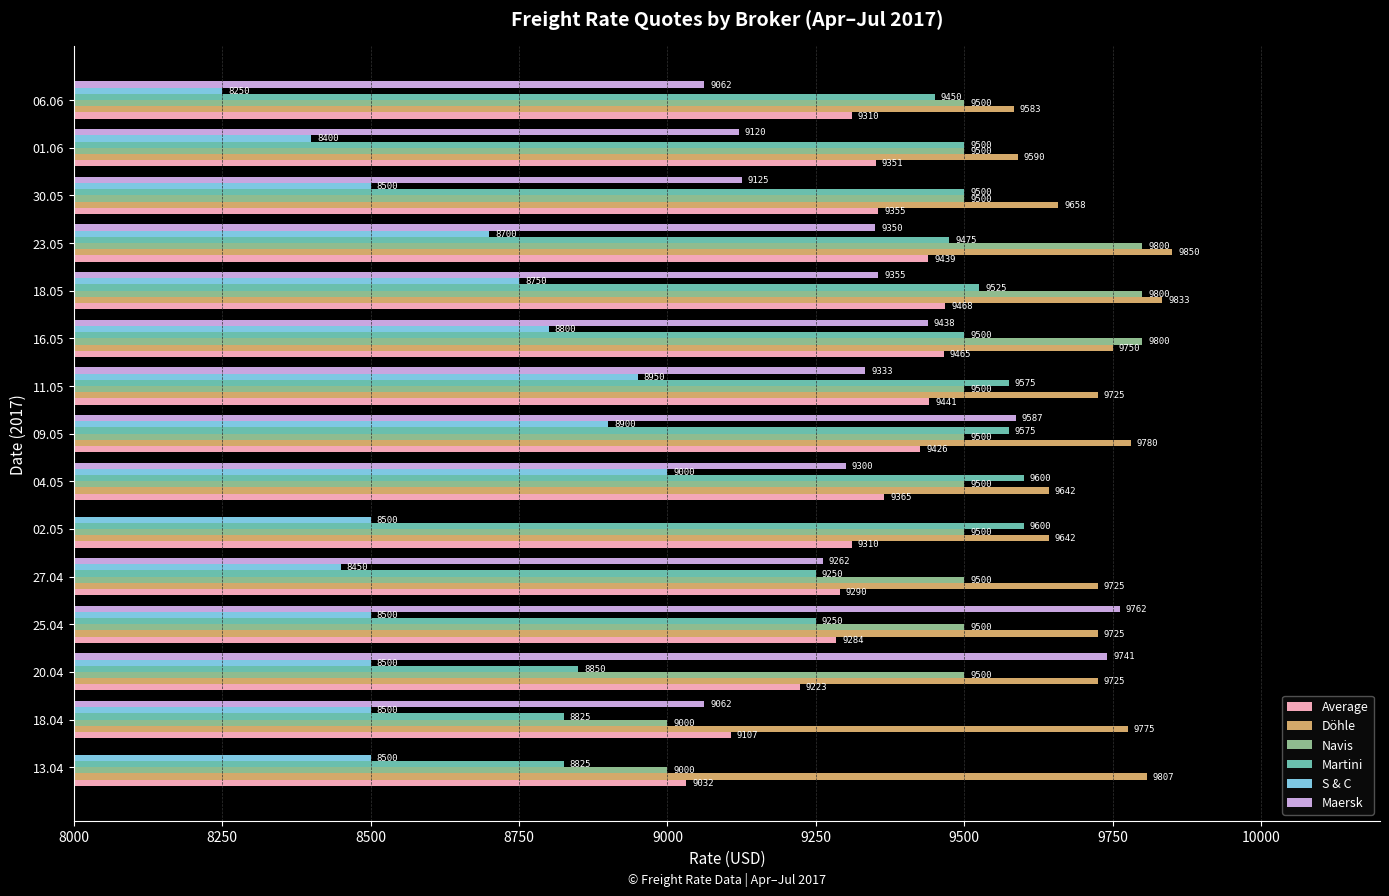

What value does the Martini series have at 04.05, to the nearest 50?

9600